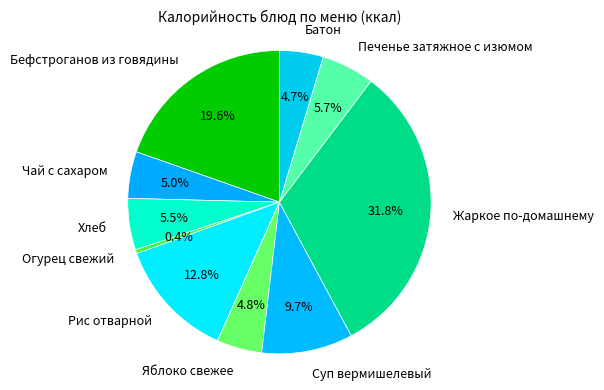

How many slices are in this pie chart?

10